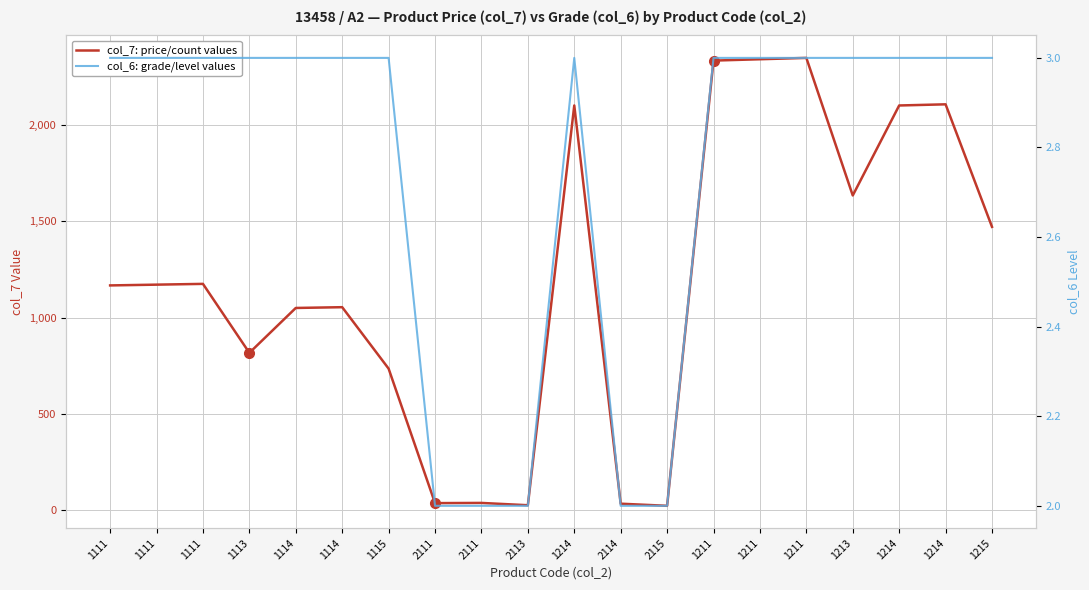

How many data points in col_6: grade/level values are less than 3?

5